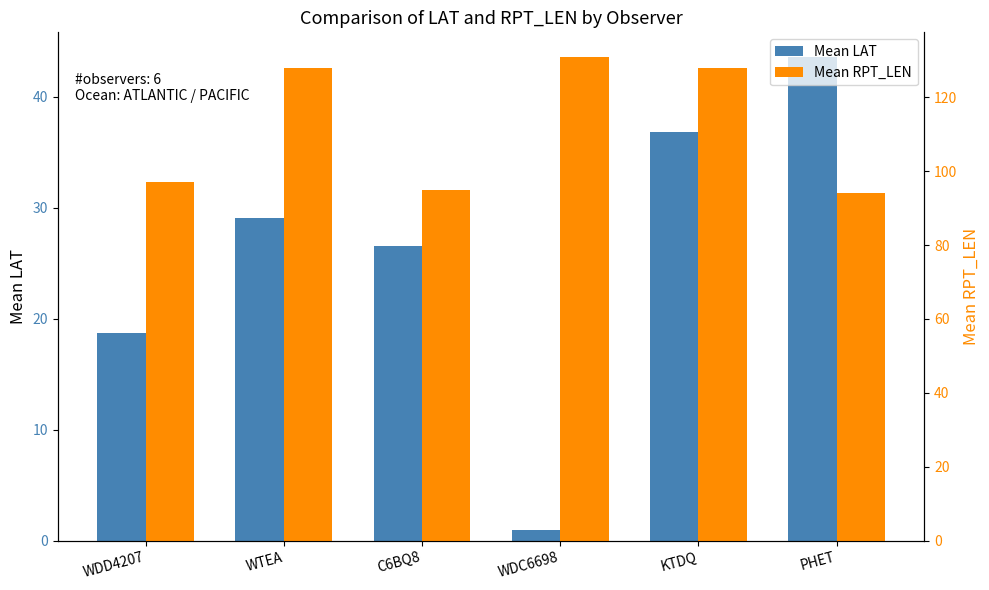

Which label corresponds to the smallest value in the chart?

WDC6698